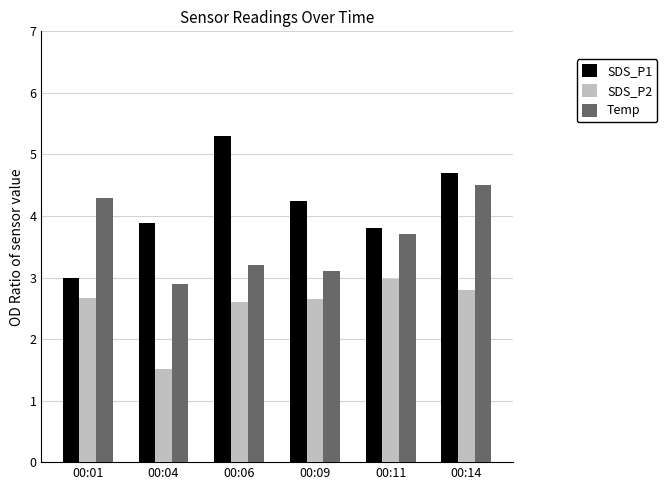

What is the maximum value shown in the chart?

5.3